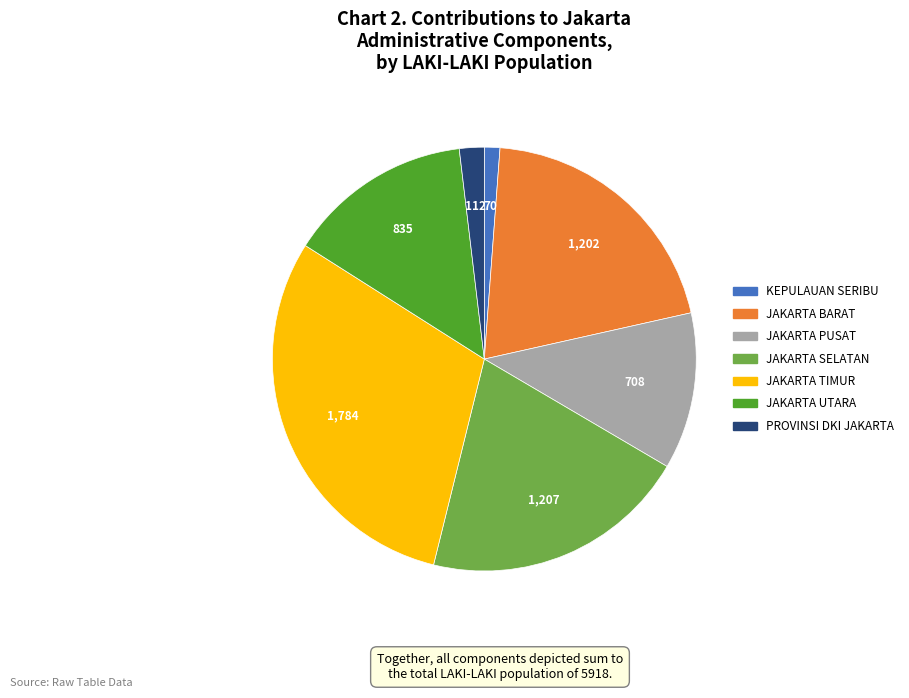

What is the smallest slice in the pie chart?

KEPULAUAN SERIBU